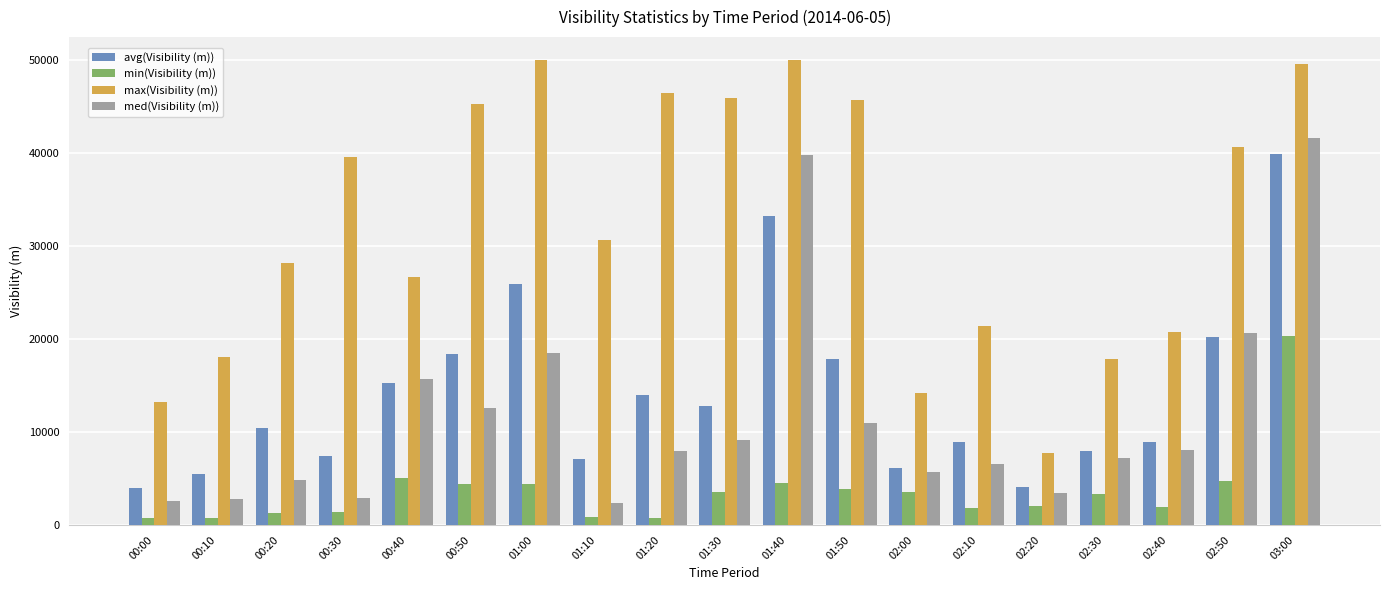

What is the total value across all series at 02:20?

17300